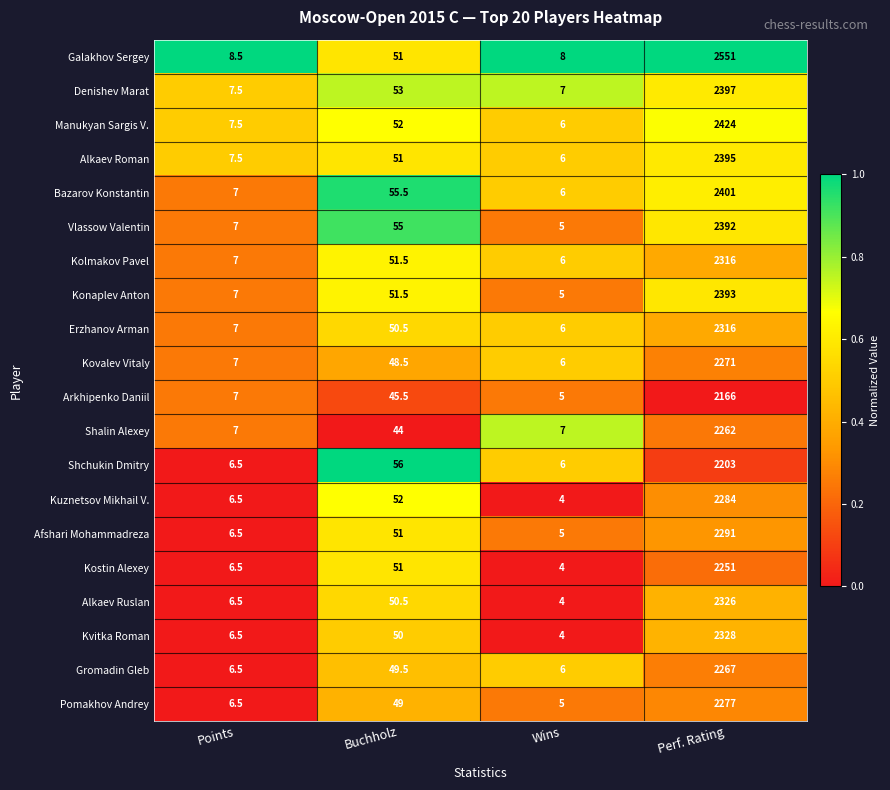

List the labels in order of Alkaev Roman value, smallest first.

Wins, Points, Buchholz, Perf. Rating